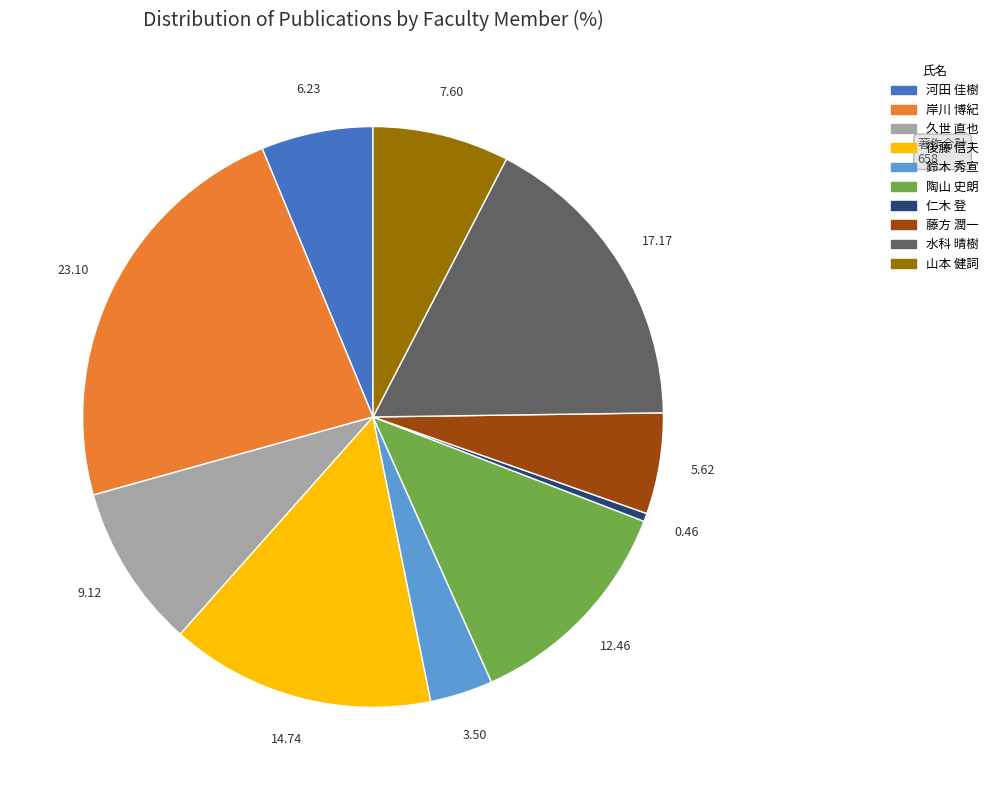

Is it true that 陶山 史朗 is 5% of the pie?

False